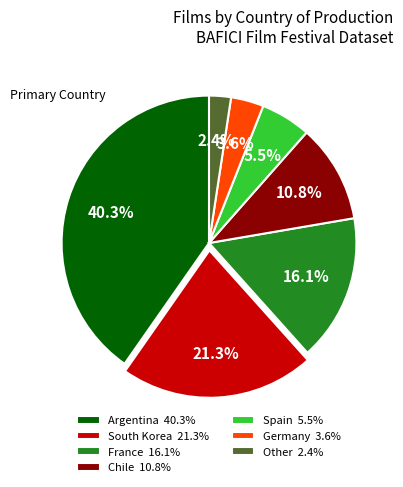

Which category has the smallest portion of the pie?

Other 2.4%